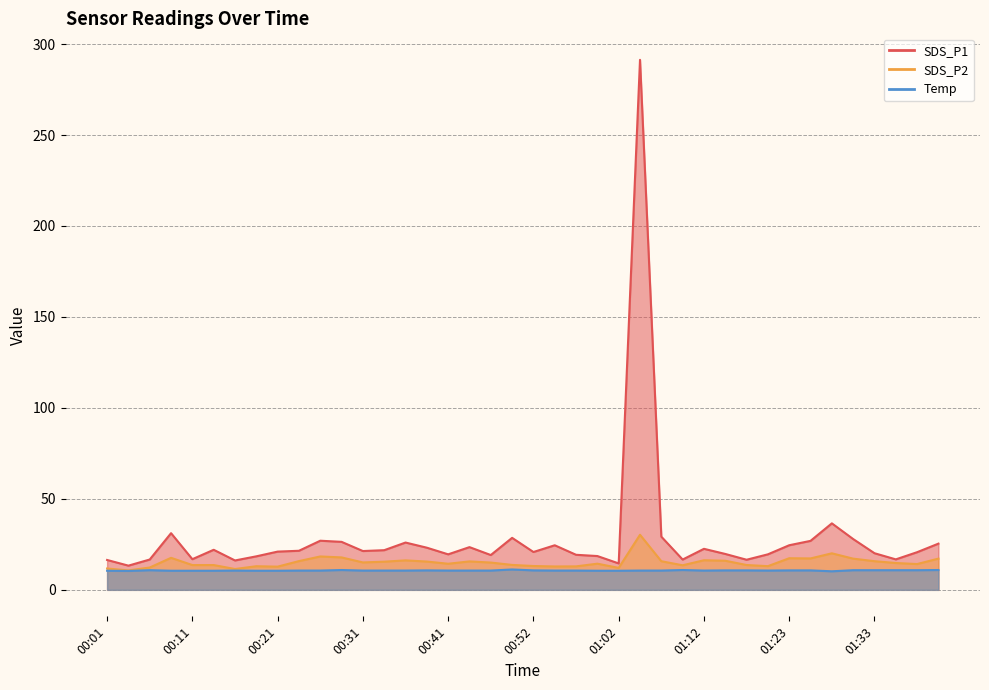

Is the value of Temp at 00:57 greater than the value of SDS_P1 at 00:54?

No